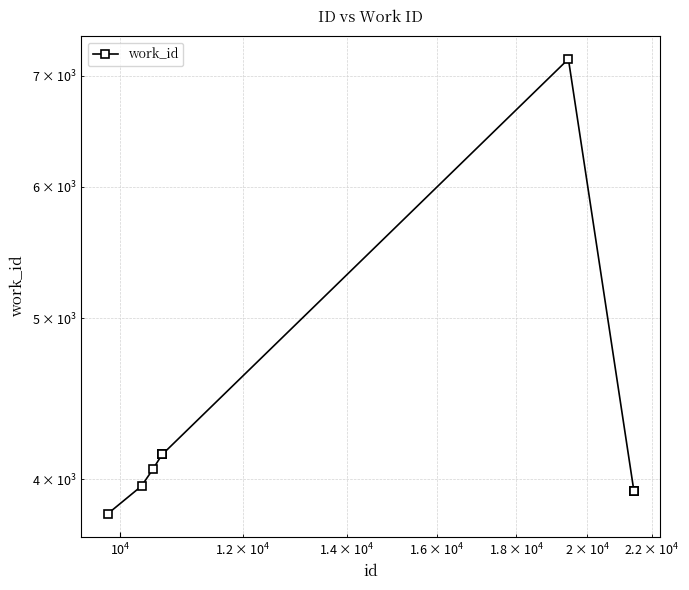

What is the difference between the second highest and minimum values?

328